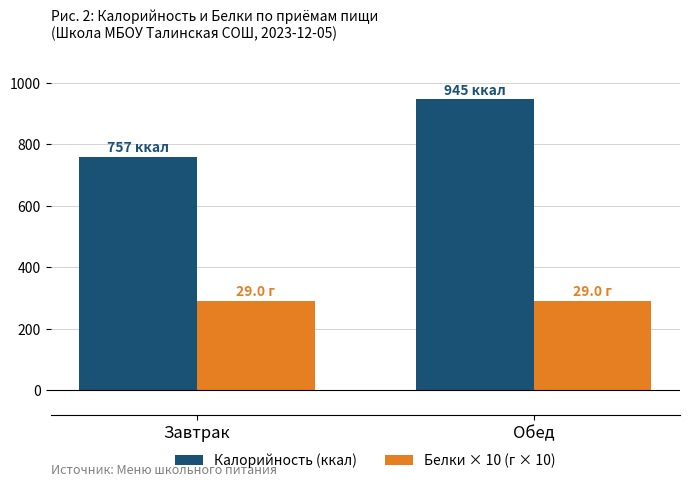

The Калорийность (ккал) series shows 945 at Обед. True or false?

True